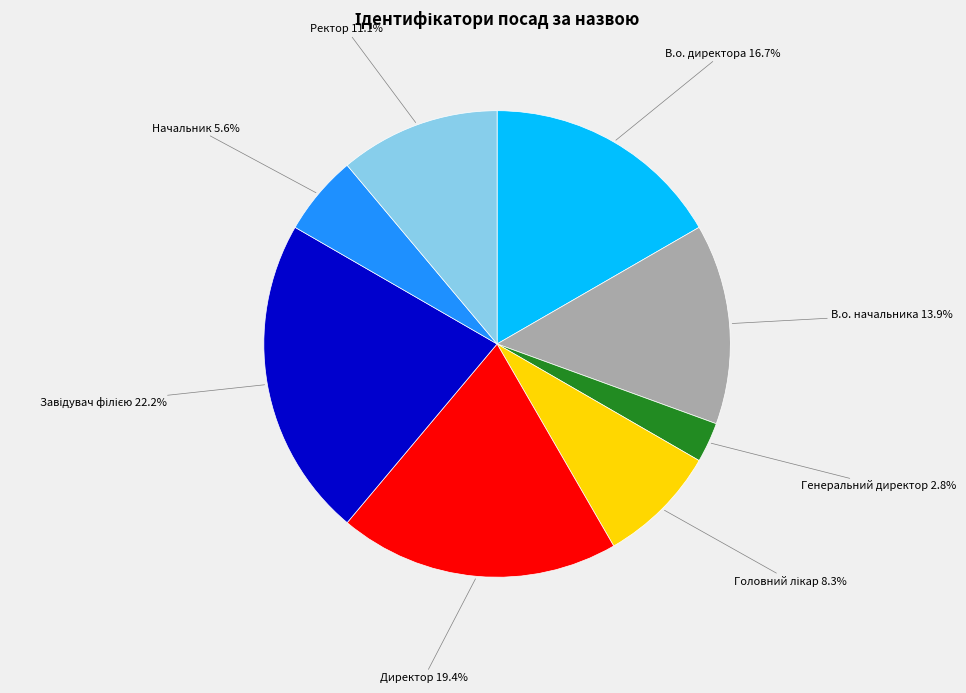

What is the smallest slice in the pie chart?

Генеральний директор